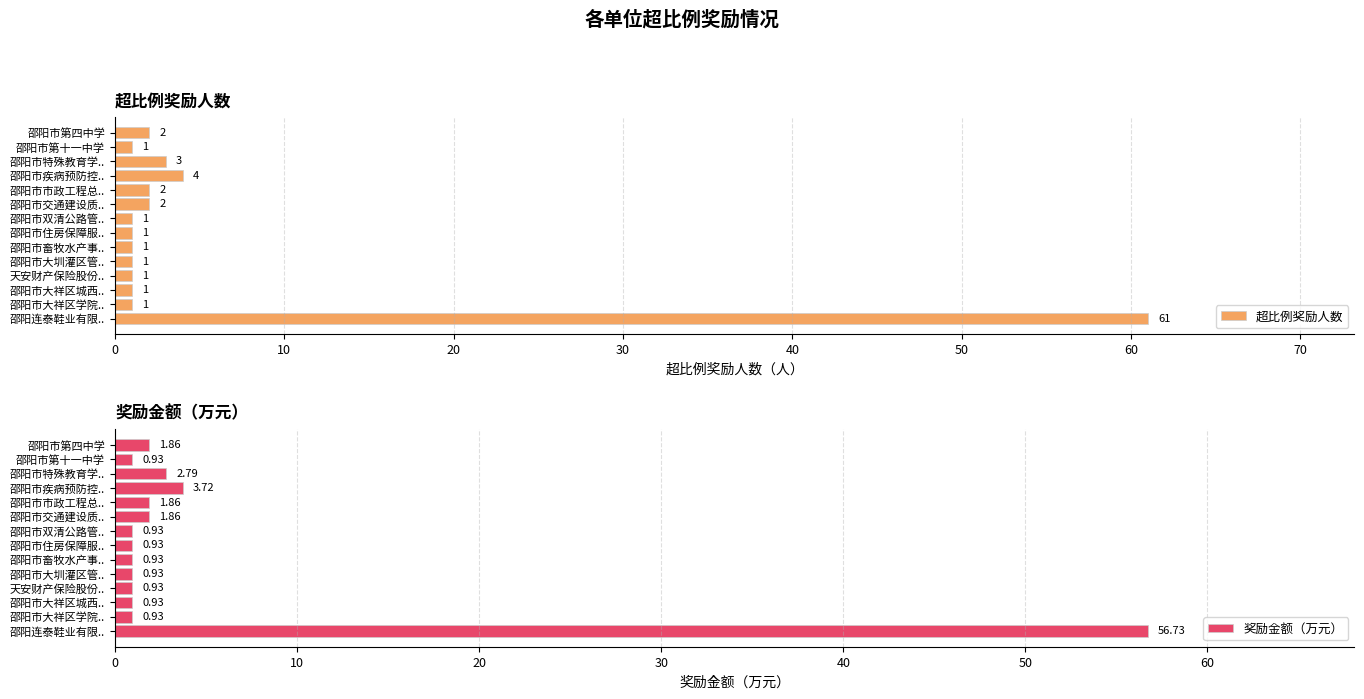

Is it true that 超比例奖励人数 equals 35 at 邵阳连泰鞋业有限..?

False